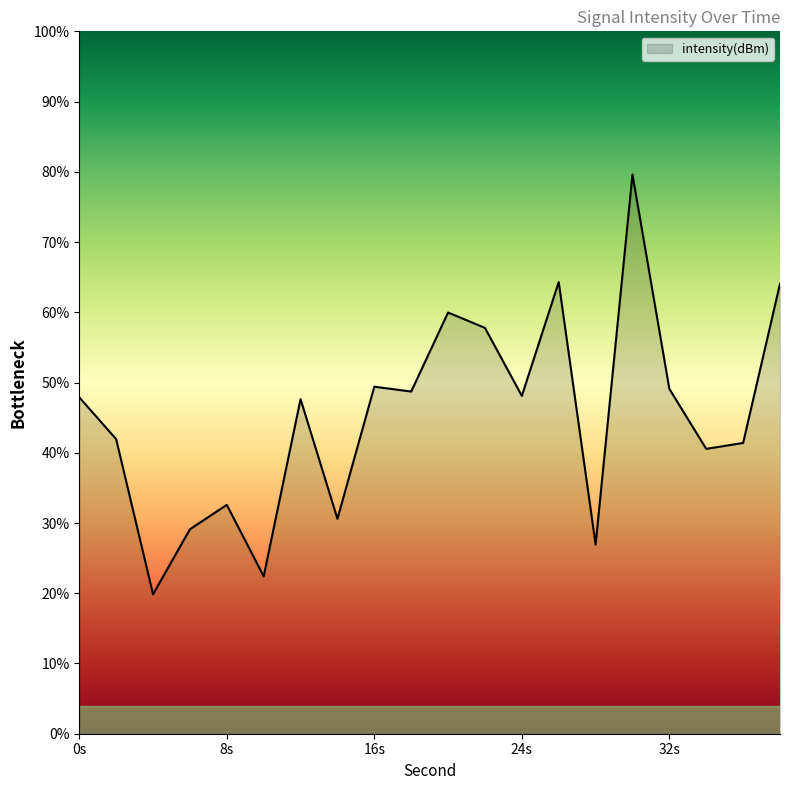

How many categories are shown in the chart?

20